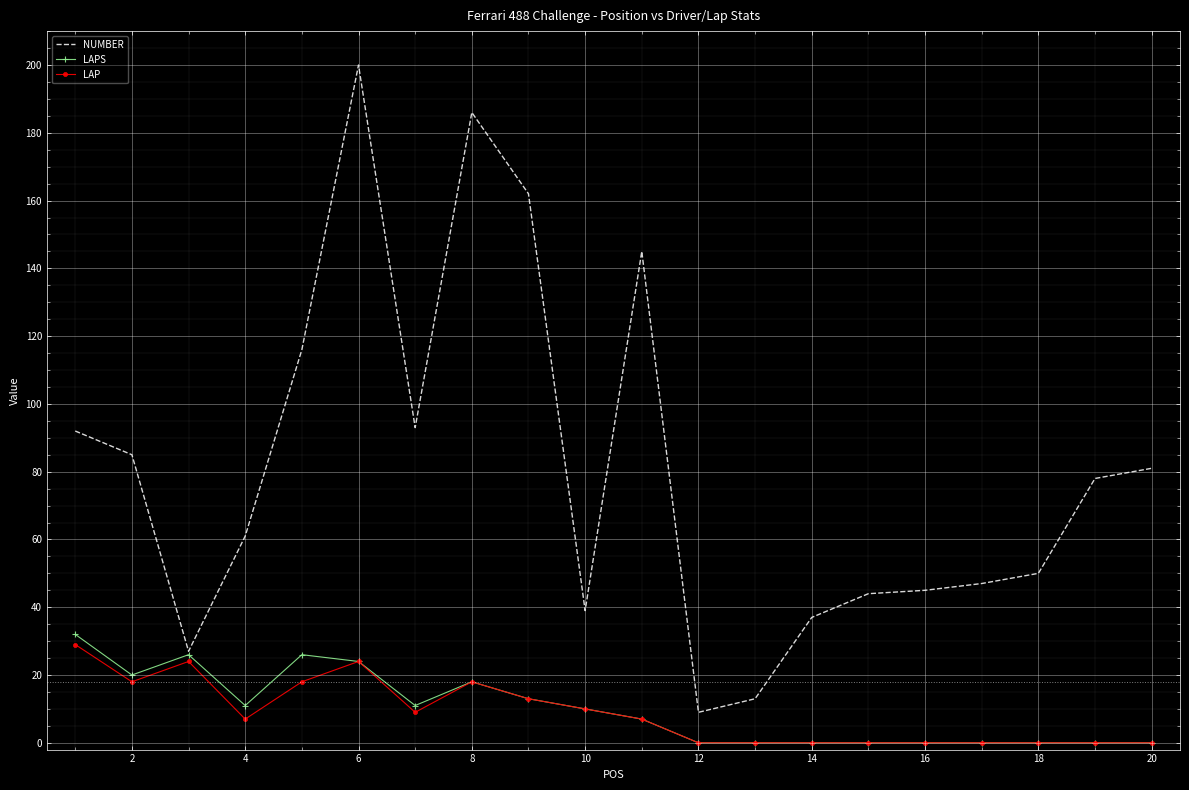

What are all the series names shown in the legend?

NUMBER, LAPS, LAP